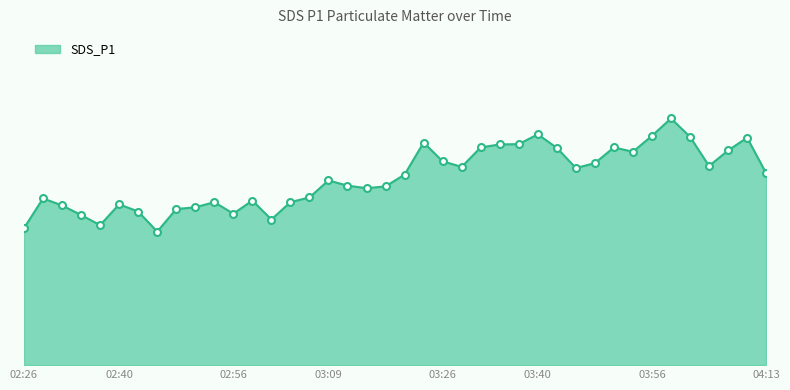

Where does the data first go above 25?

03:21